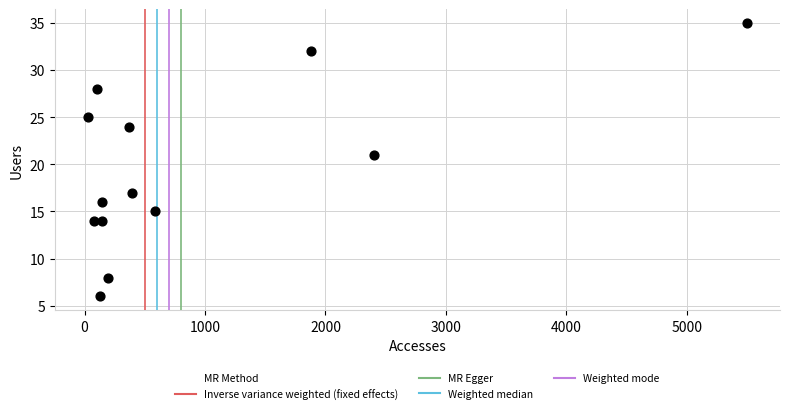

What Y value in the scatter plot is closest to 20?

21